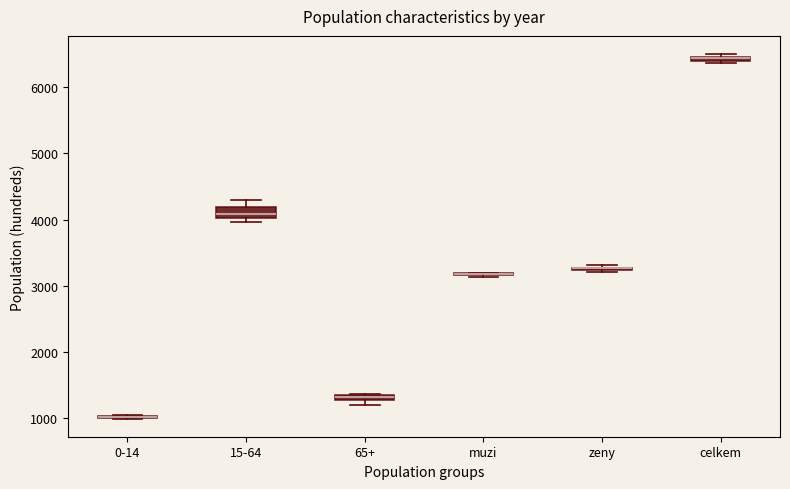

Where is the upper edge of the box for 65+ on the y-axis? The values are not printed on the chart, so give them approximately, as read against the axis.

1400